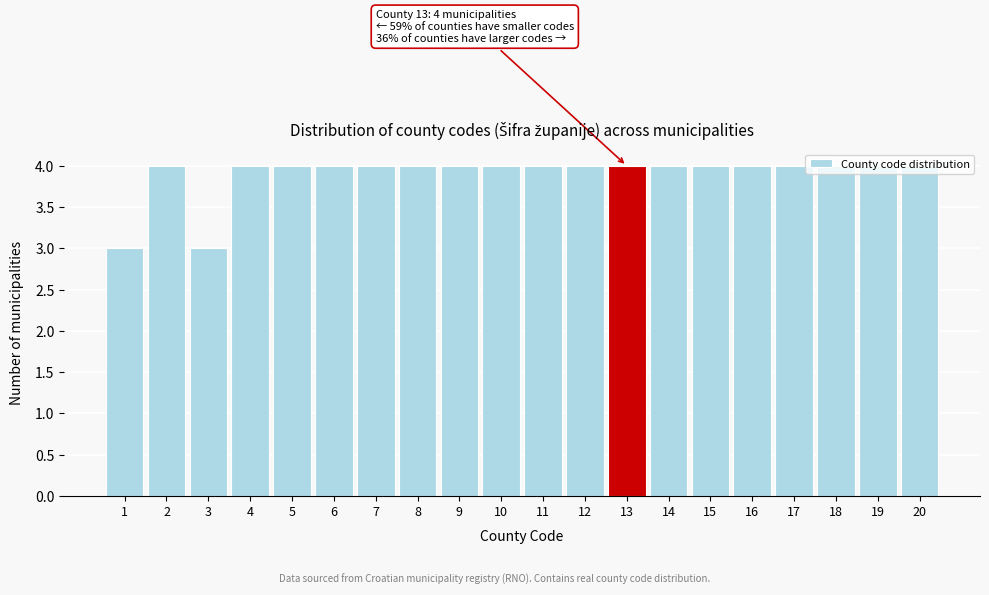

What is the value of the 6th bar from the left?

4